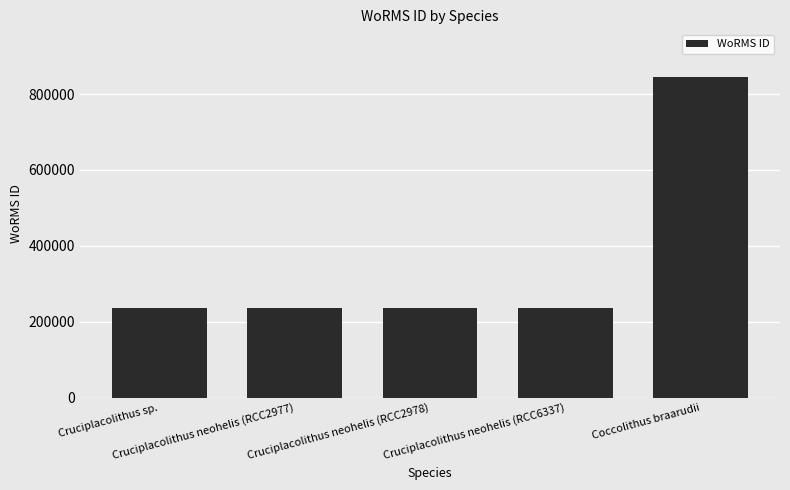

What is the greatest value displayed?

843999